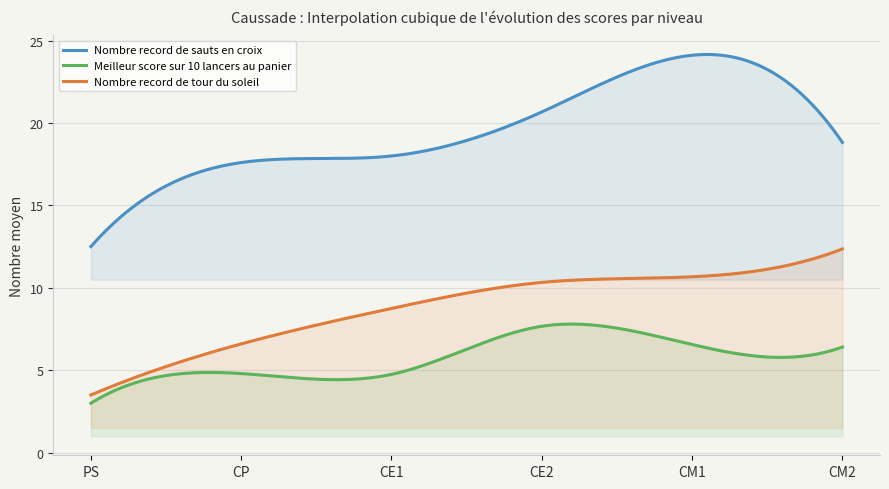

What is the greatest value displayed?

24.2